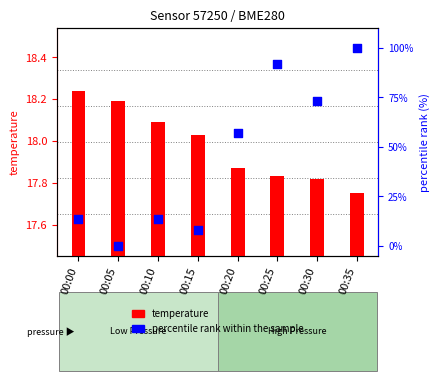

Which series contains the lowest Y value?

percentile rank within the sample